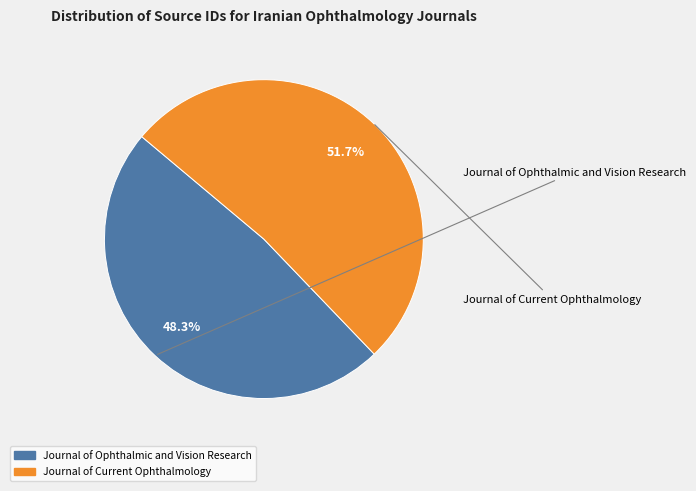

What percentage is the Journal of Current Ophthalmology slice, to the nearest percent?

52%